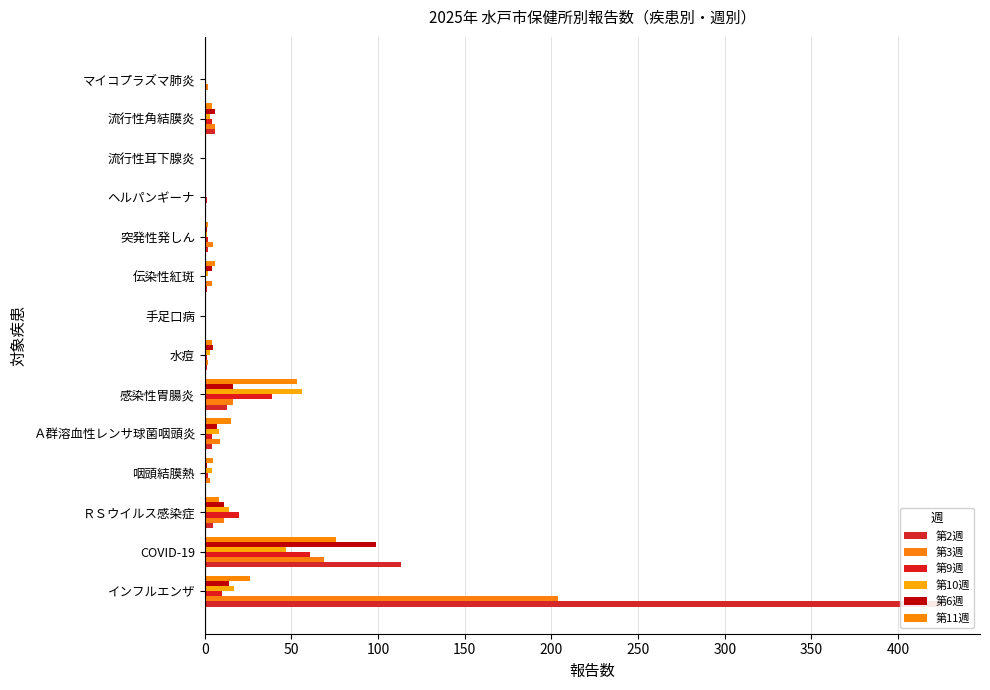

True or false: 第11週 has a value of 14 at インフルエンザ.

False